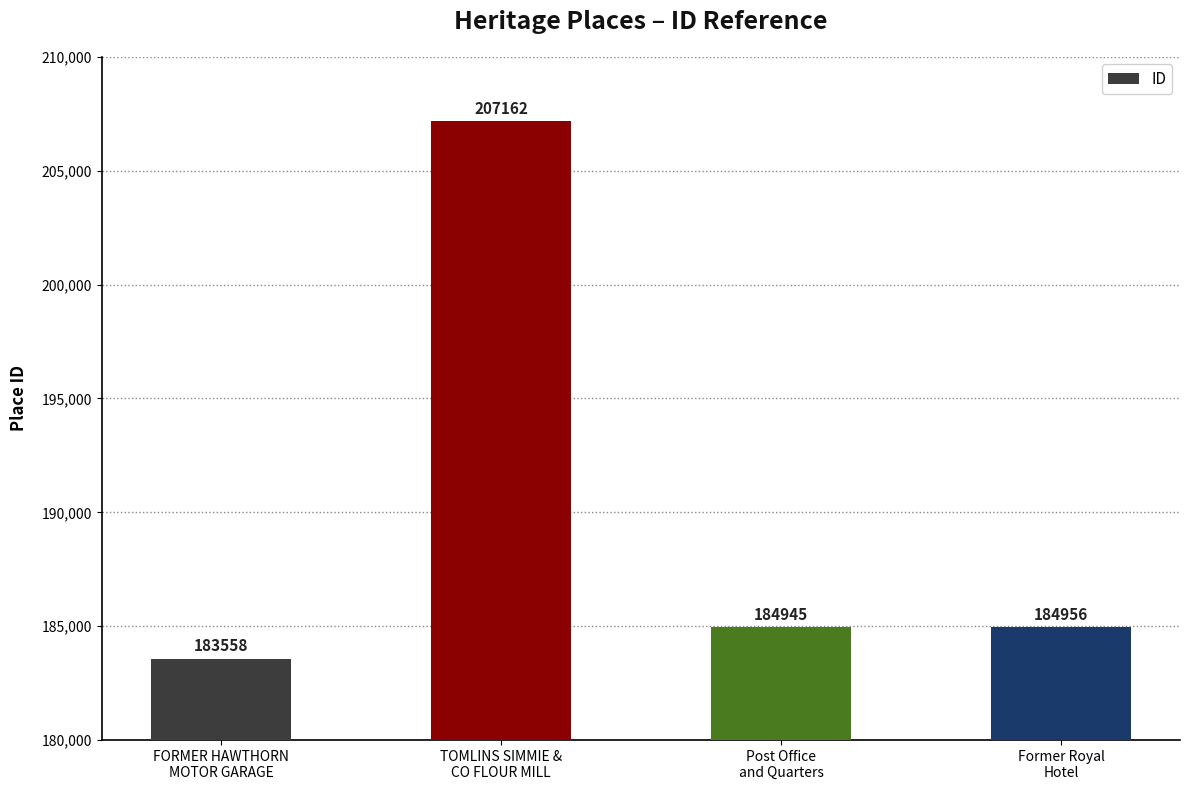

Which label corresponds to the largest value in the chart?

TOMLINS SIMMIE &
CO FLOUR MILL